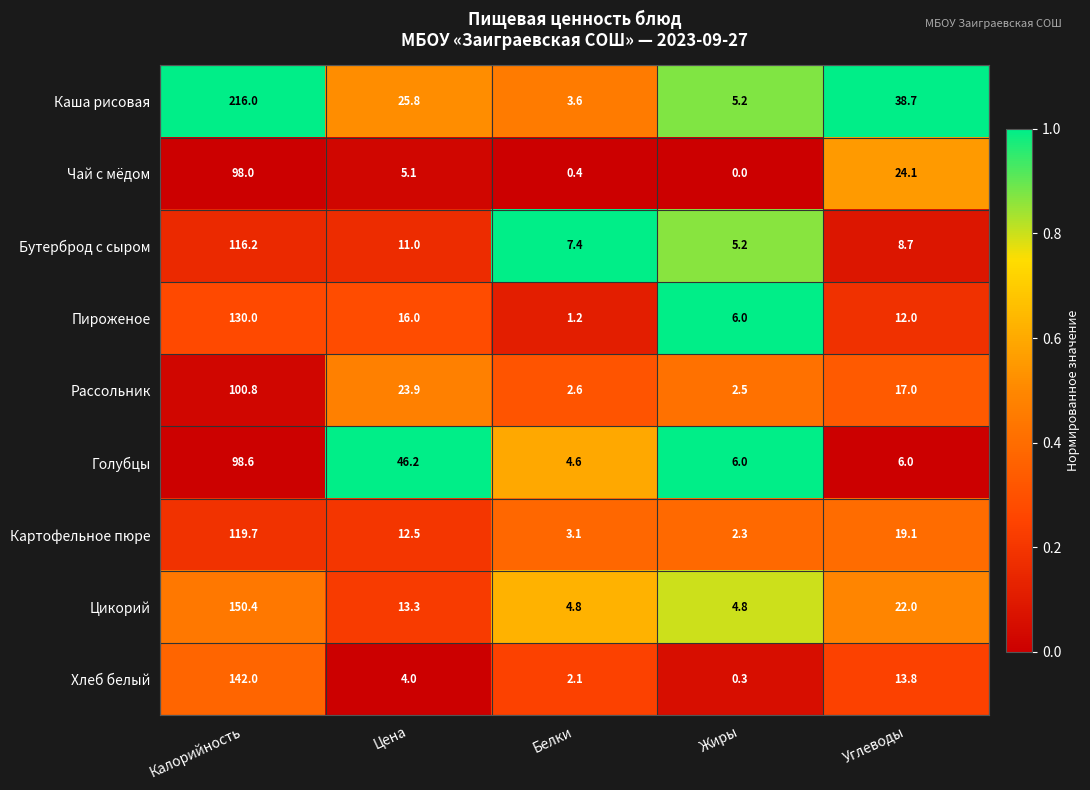

Which series changed the most between Калорийность and Белки?

Каша рисовая